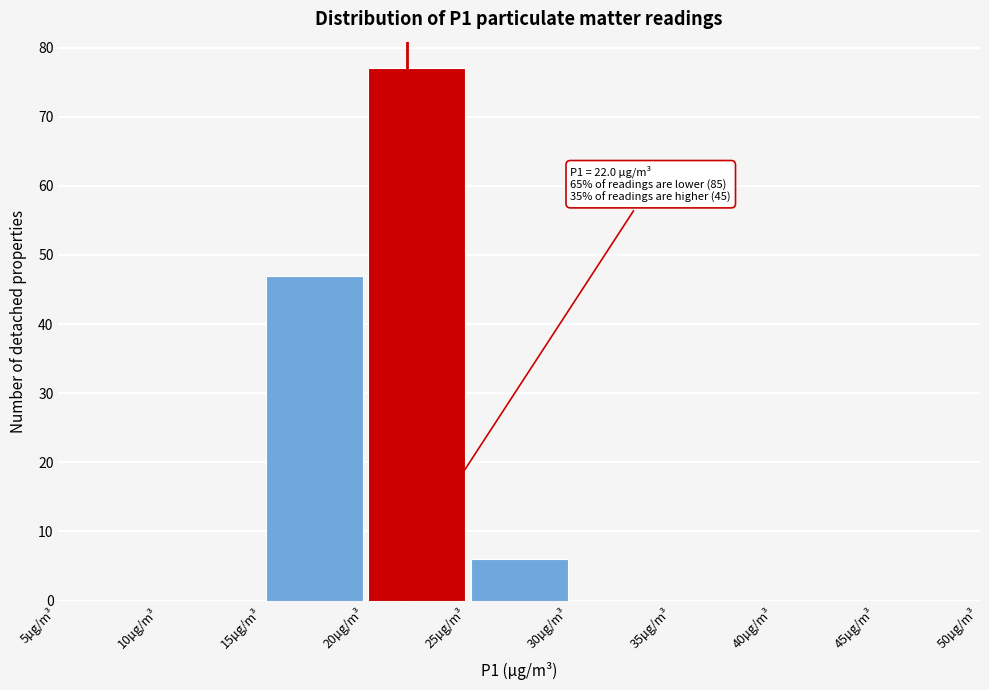

Over which range of the x-axis is the bar tallest?

20 to 25